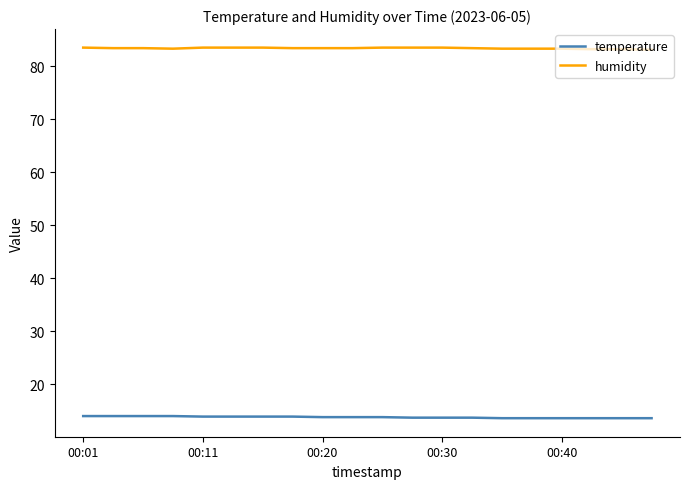

True or false: temperature and humidity cross at least once.

False